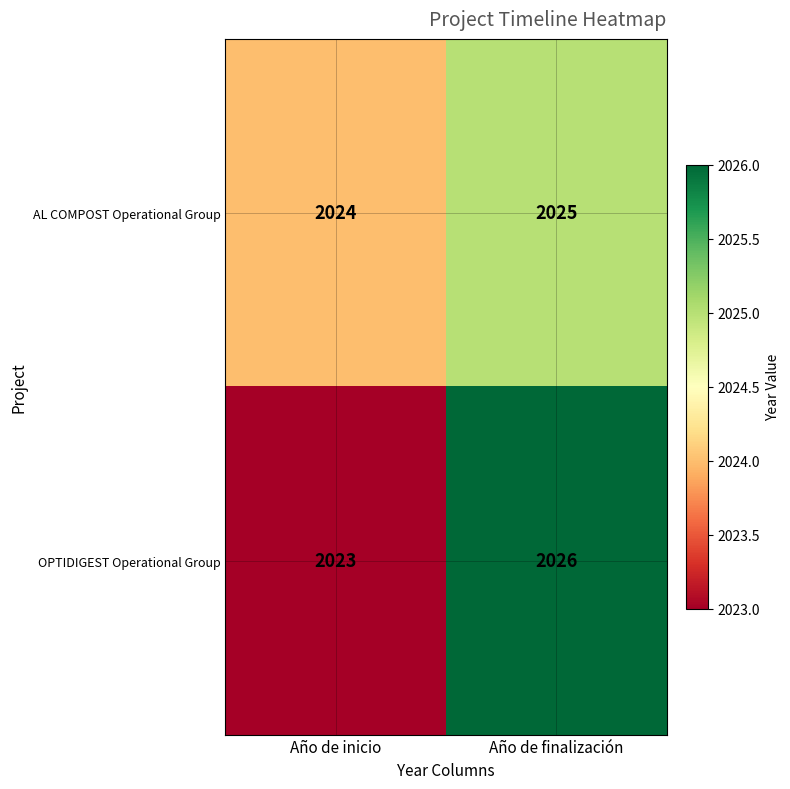

How many data points does each series have?

2